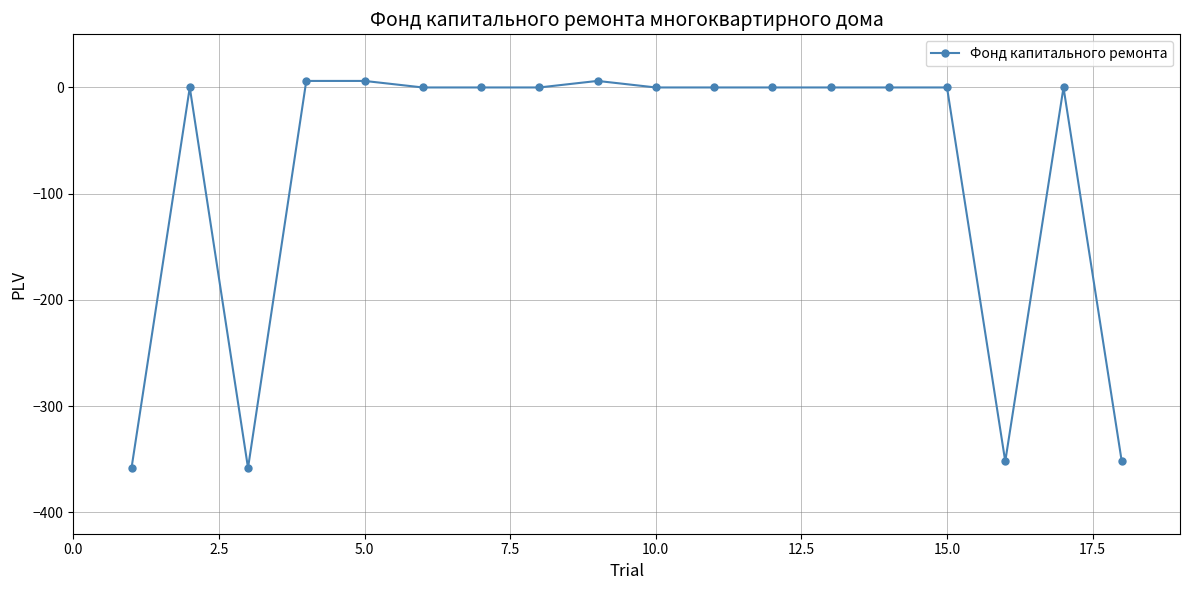

What is the average value?

-77.9